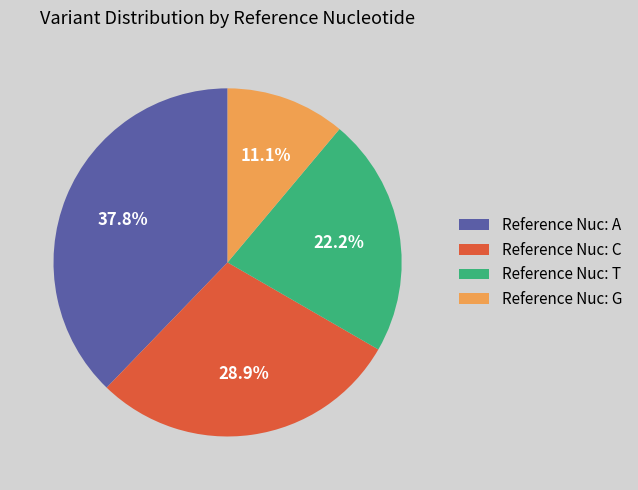

What is the smallest slice in the pie chart?

Reference Nuc: G